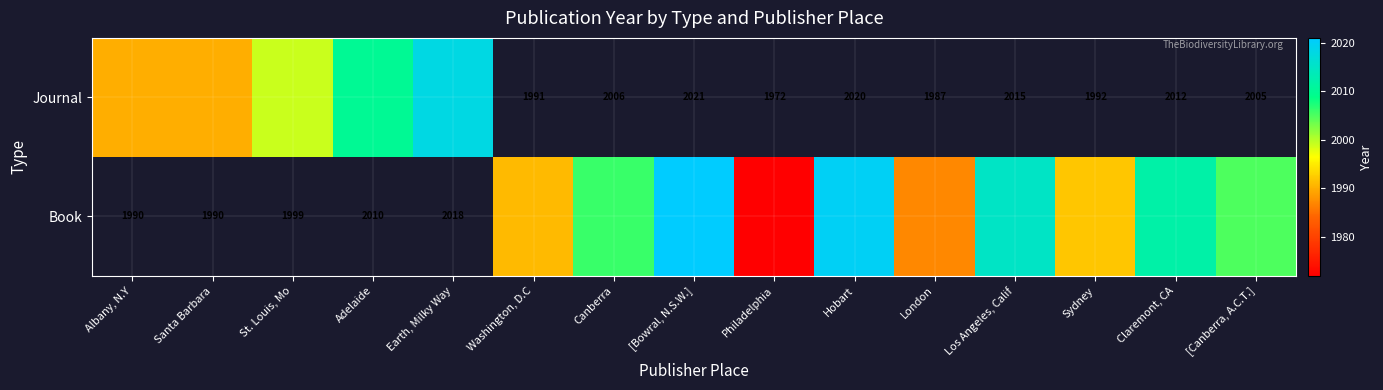

What is the sum of the Book values at [Bowral, N.S.W.] and Washington, D.C?

4012.0